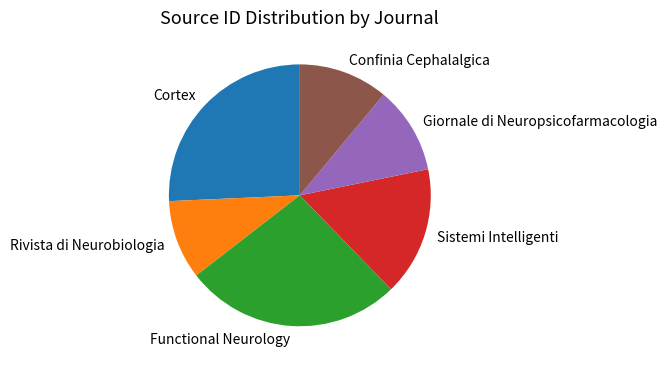

Is the sum of Sistemi Intelligenti and Cortex greater than half?

No